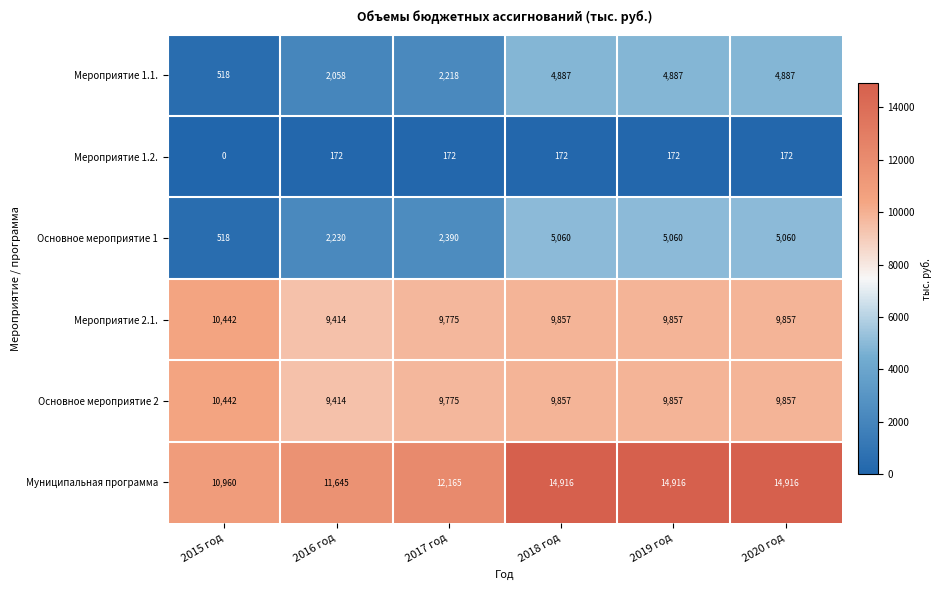

Count the number of categories in the chart.

6